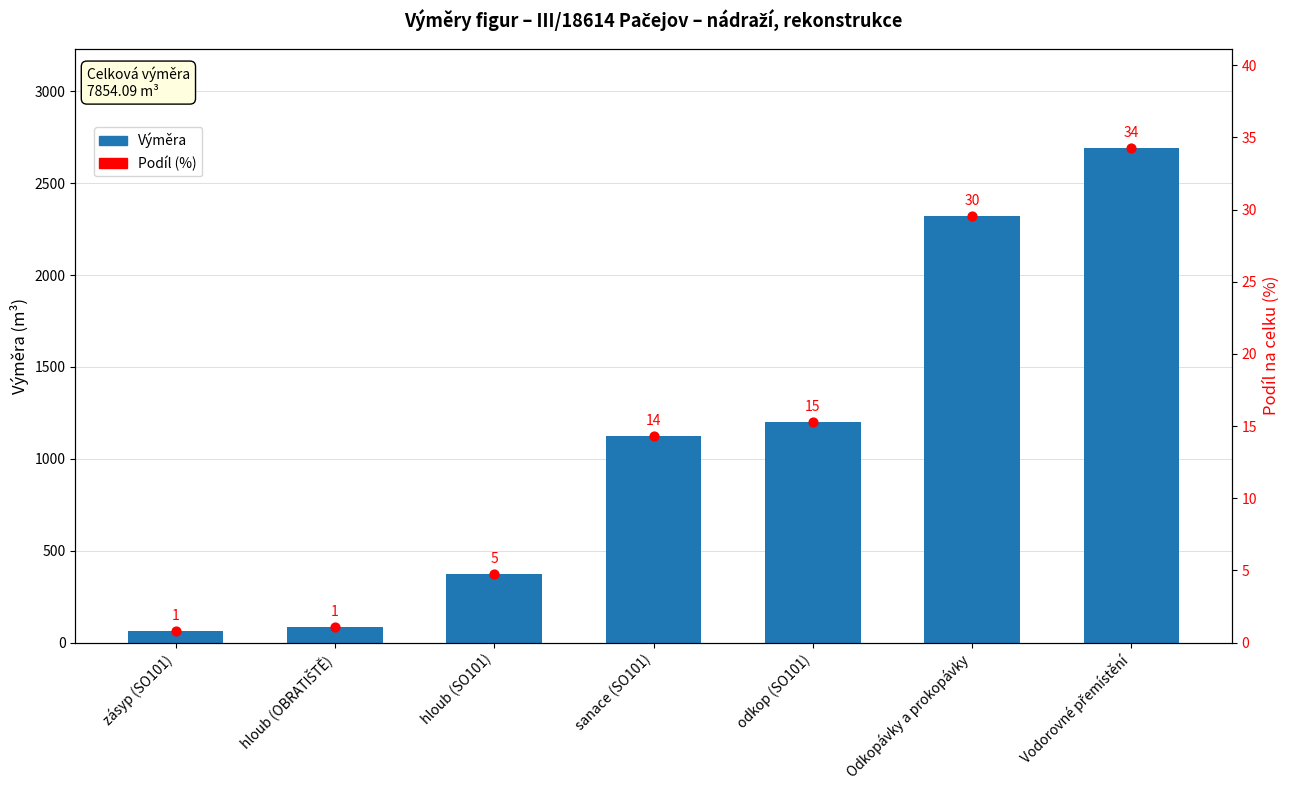

Which series has the largest total across all categories?

Výměra